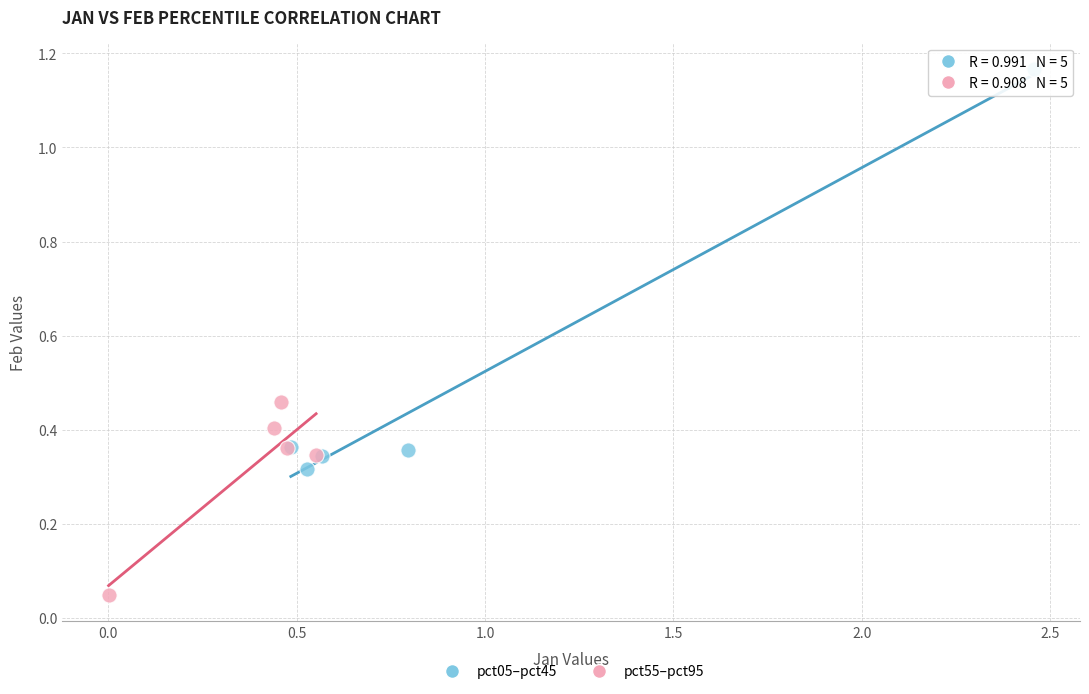

Which series has the widest spread of Y values?

pct05–pct45